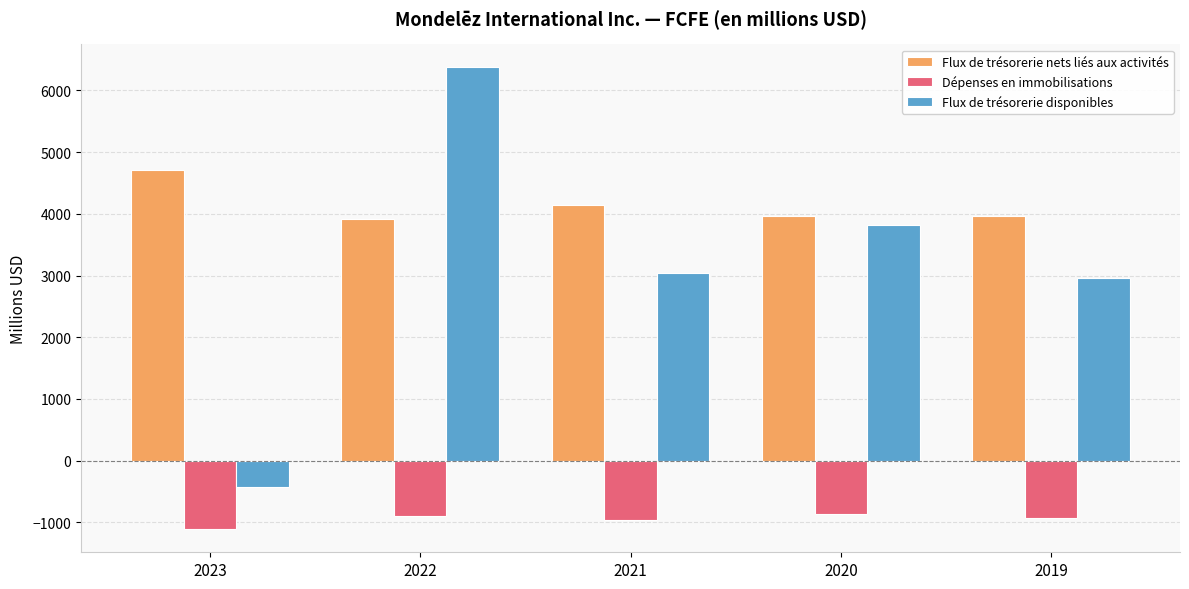

At 2022, list the series in order from largest to smallest.

Flux de trésorerie disponibles, Flux de trésorerie nets liés aux activités, Dépenses en immobilisations